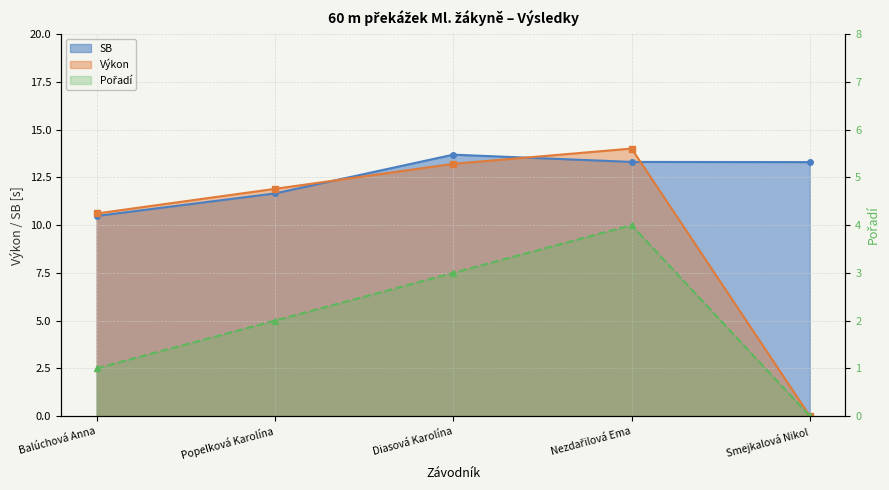

How many Pořadí values are between 1 and 3?

3